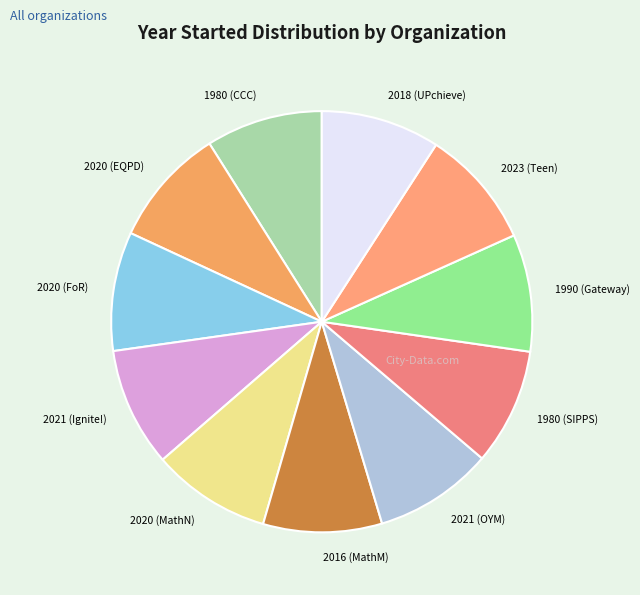

Combined, do 1990 (Gateway) and 2020 (EQPD) account for over 50%?

No